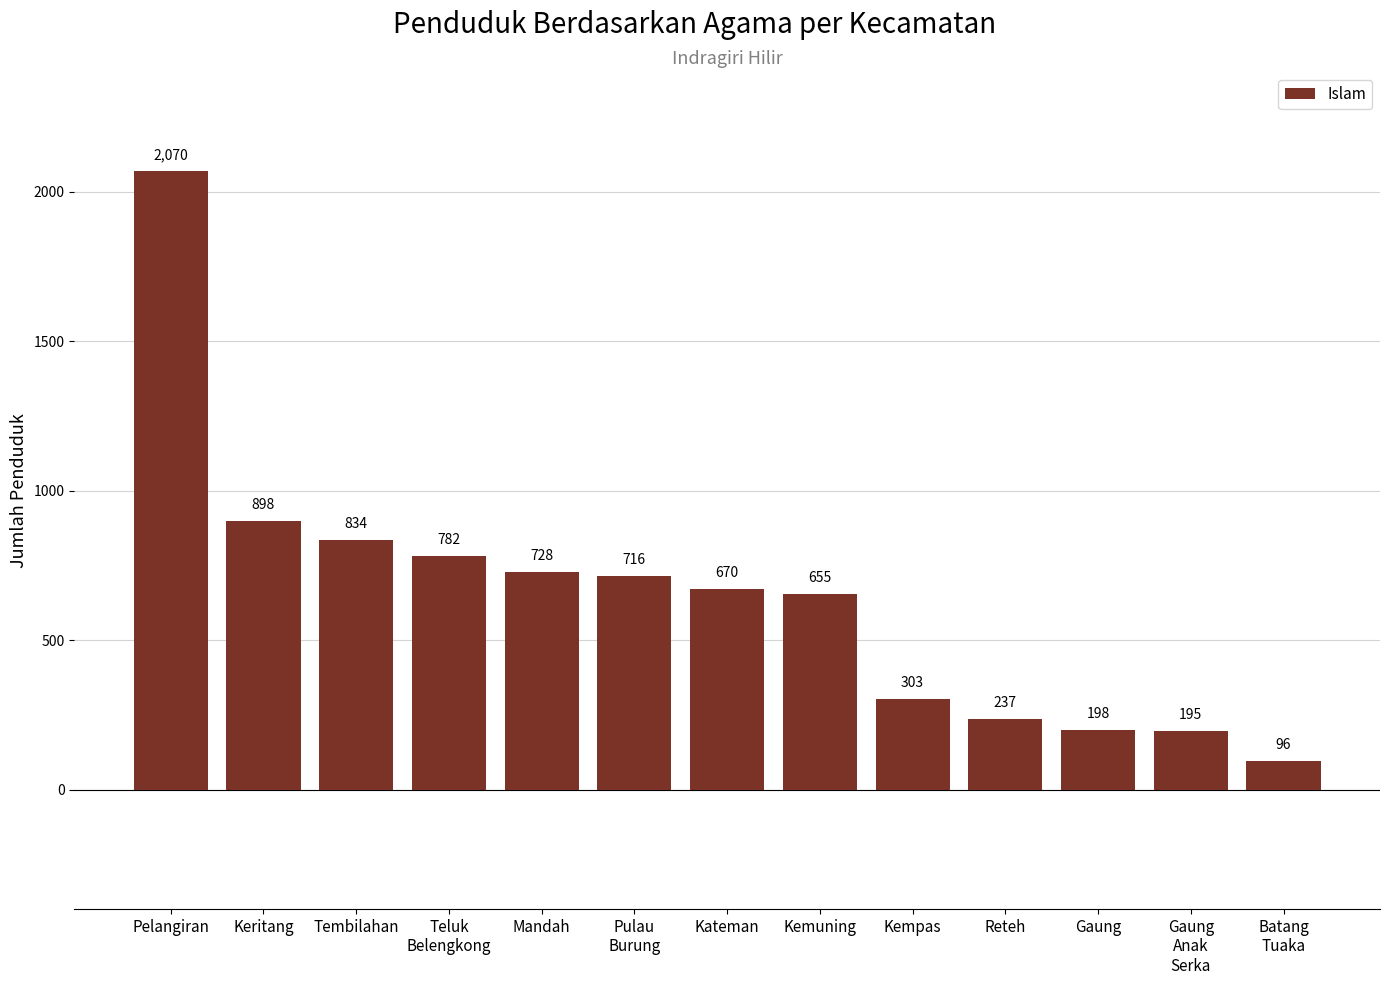

Rank the categories by value from highest to lowest.

Pelangiran, Keritang, Tembilahan, Teluk
Belengkong, Mandah, Pulau
Burung, Kateman, Kemuning, Kempas, Reteh, Gaung, Gaung
Anak
Serka, Batang
Tuaka